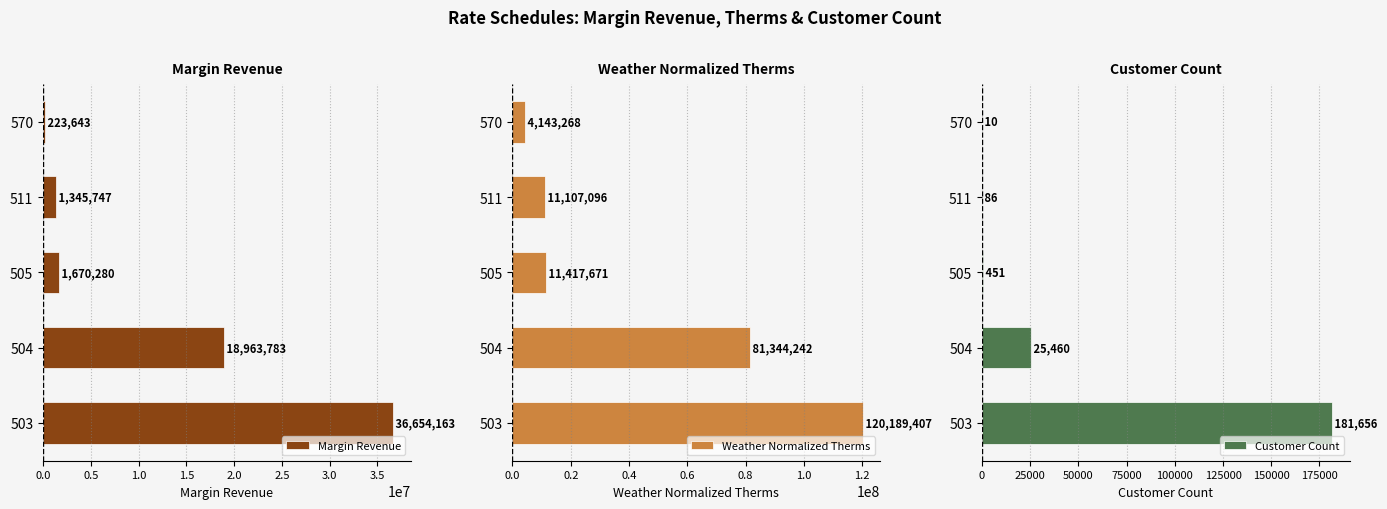

What is the value of the Customer Count bar at the 3rd from the left?

451.0